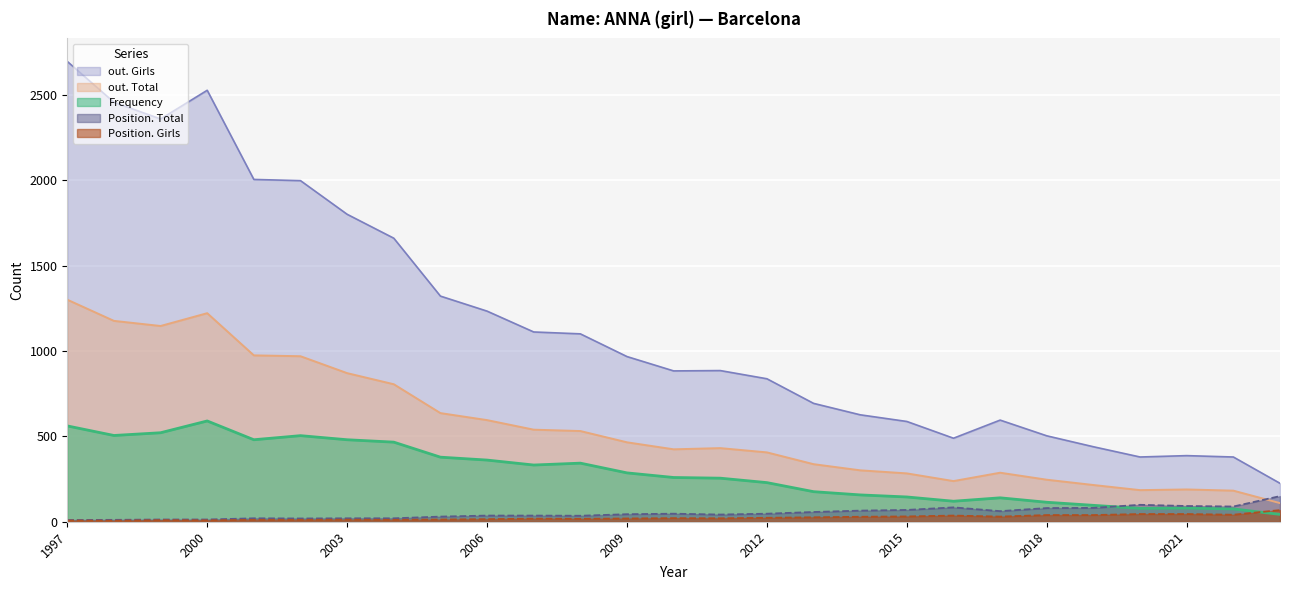

The value of out. Girls at 2023 is 225. True or false?

True